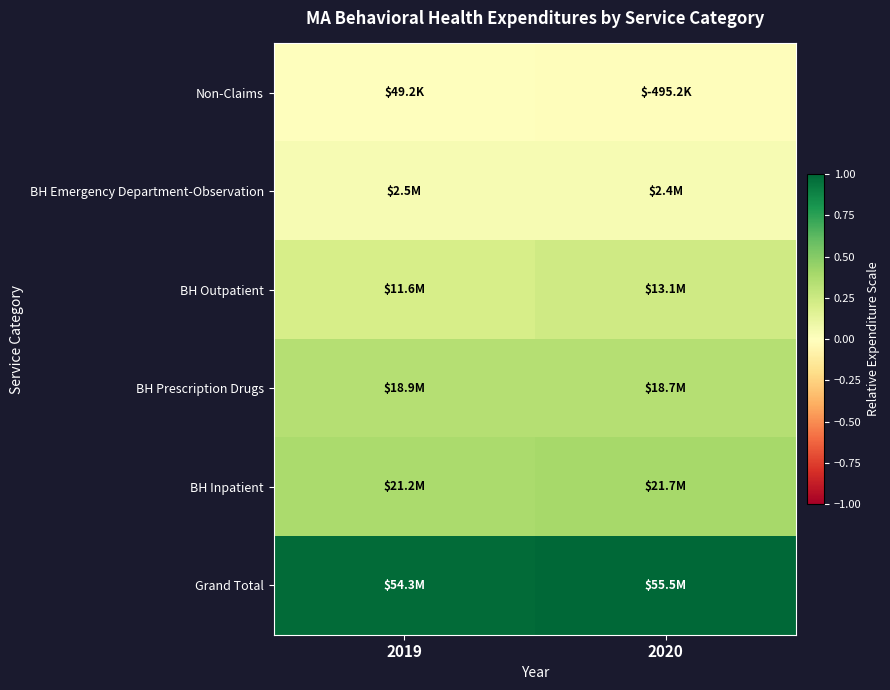

Between 2019 and 2020, which series saw the biggest shift?

BH Outpatient